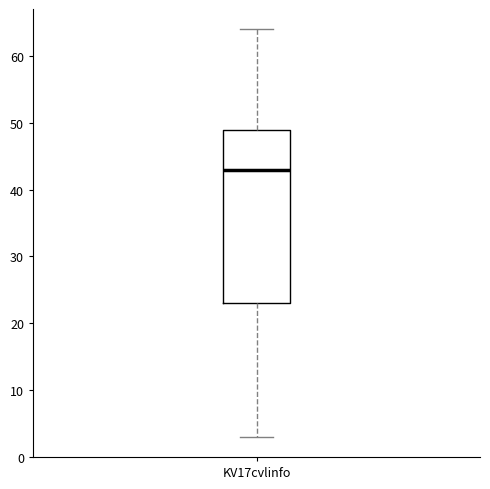

Where is the upper edge of the box for KV17cvlinfo on the y-axis? The values are not printed on the chart, so give them approximately, as read against the axis.

49